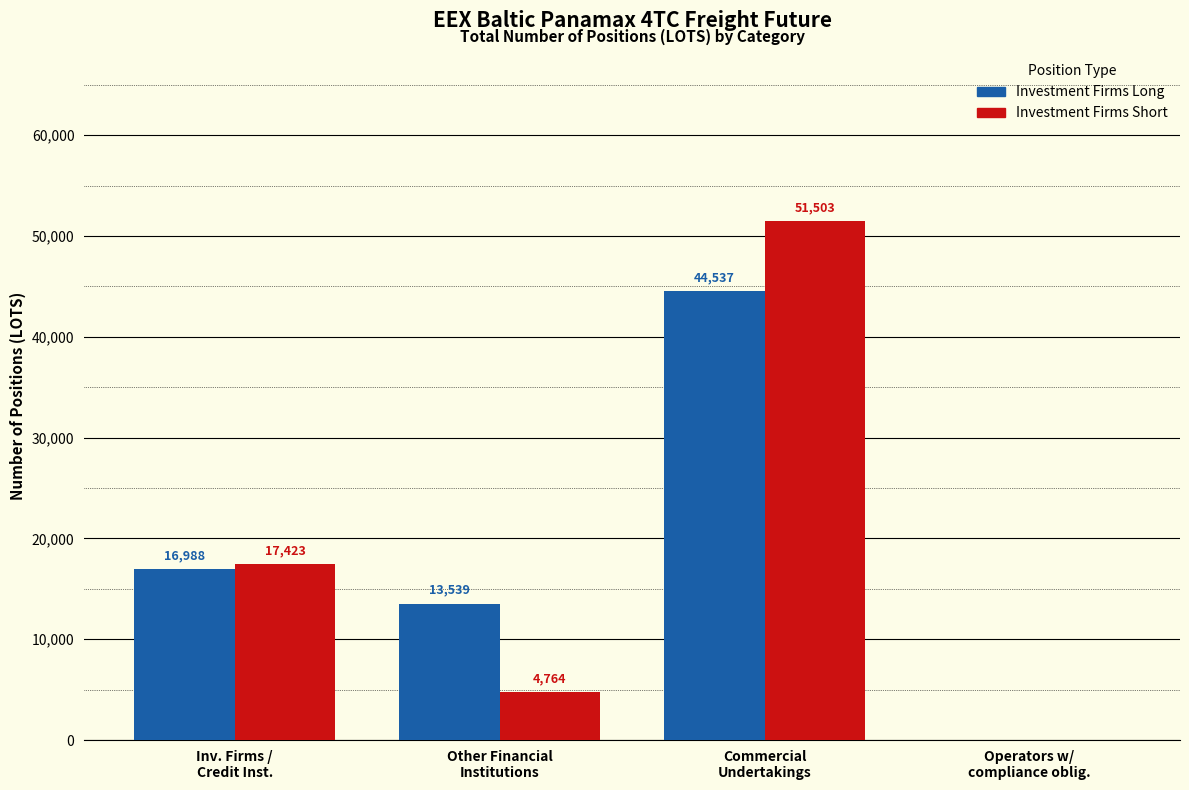

Which series has the largest range (max minus min)?

Investment Firms Short